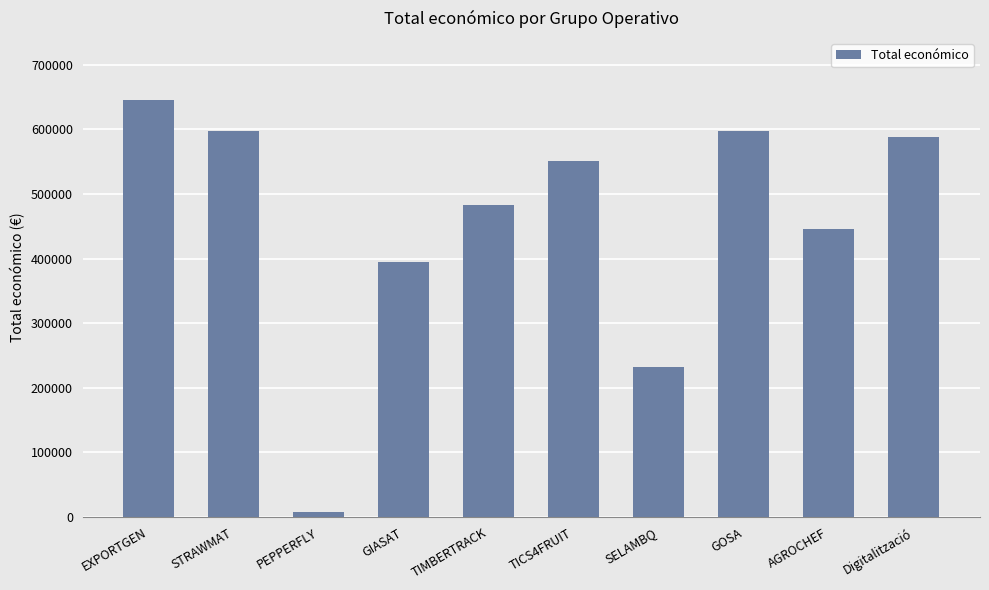

What is the smallest value displayed?

7960